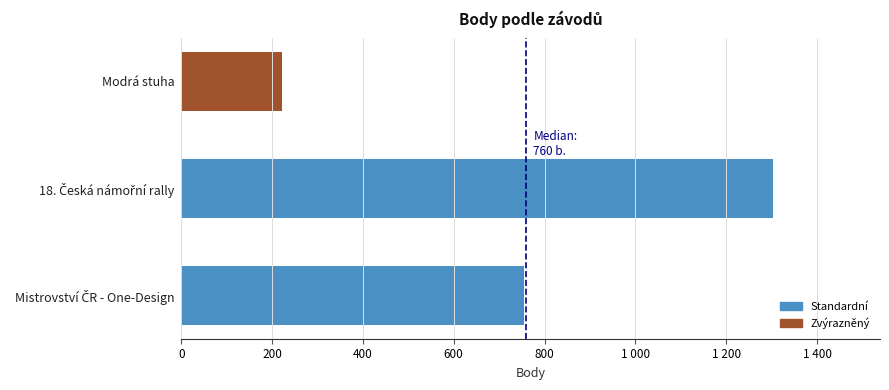

What is the smallest value displayed?

222